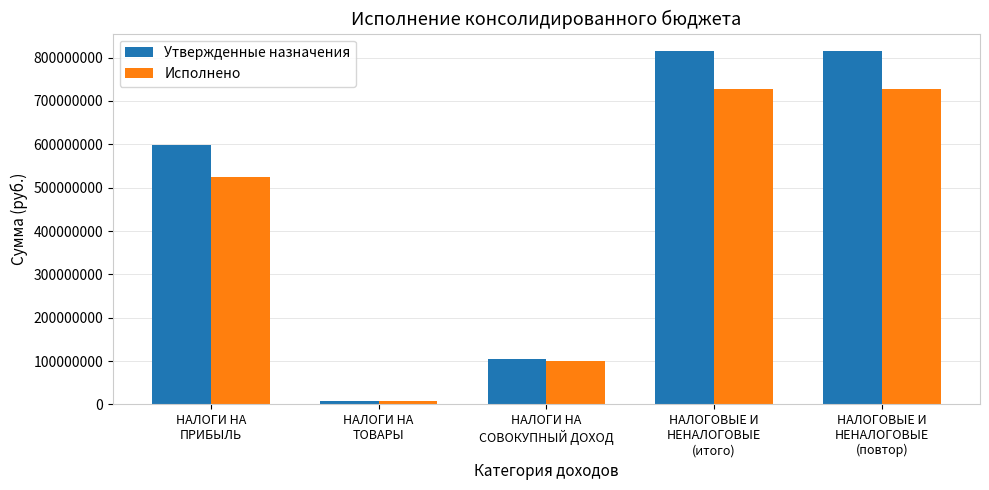

Reading right to left, extract all data points from this chart.

Утвержденные назначения: 814795100.0	814795100.0	104741000.0	7954100.0	598166000.0
Исполнено: 728793722.7	728793722.7	100845323.1	7857636.0	525777347.4